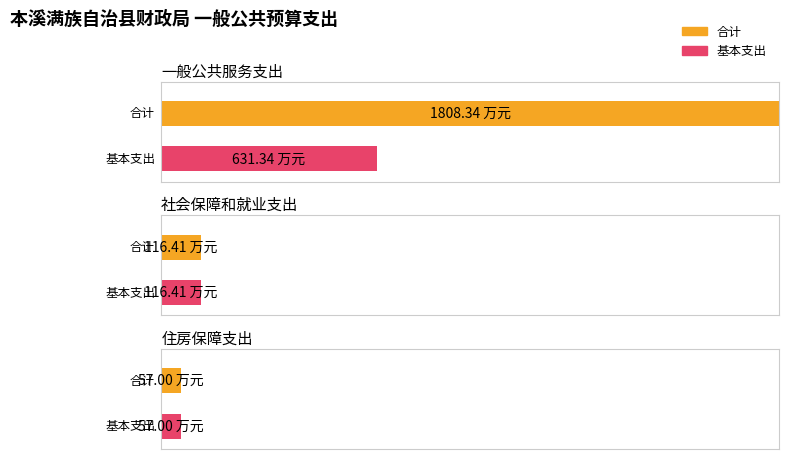

List the series in order of their peak value, lowest first.

基本支出, 合计